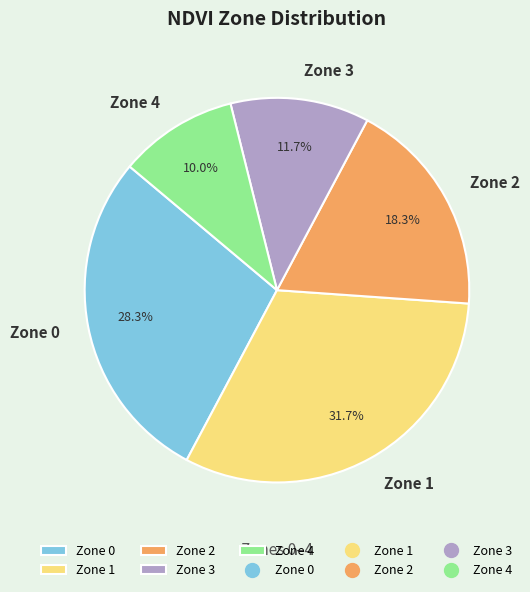

What is the total percentage of Zone 1 and Zone 4?

41.7%